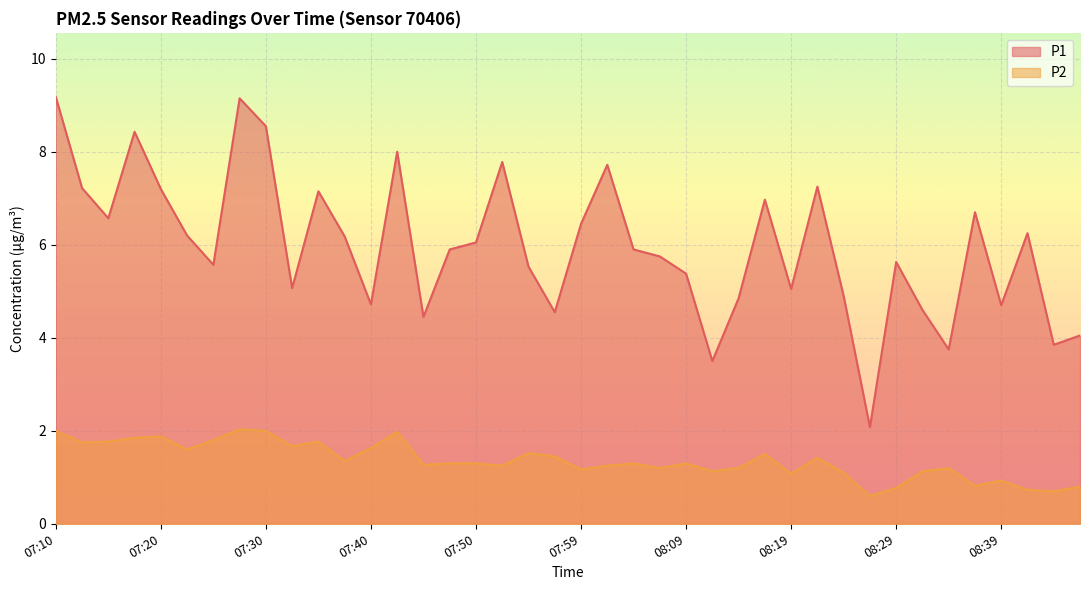

Is it true that P2 equals 1.6 at 08:31?

False